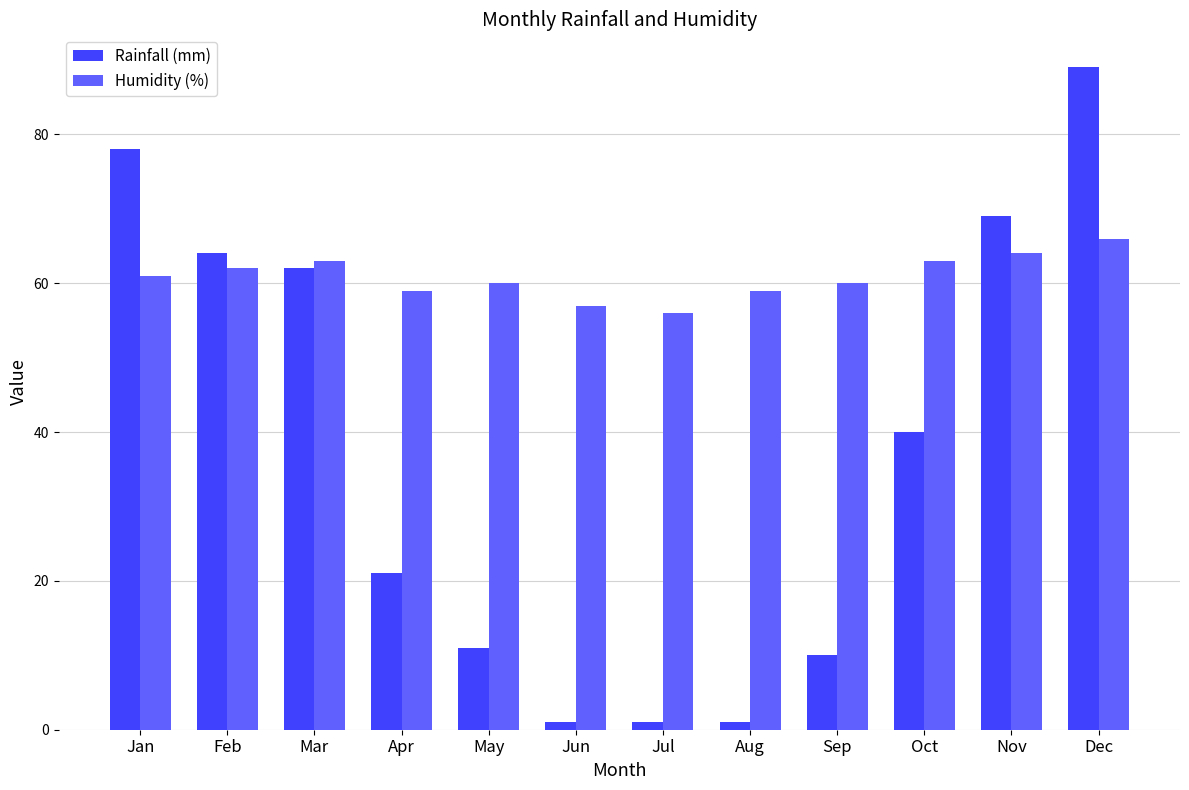

Reading left to right, what are all the values shown in this chart?

Rainfall (mm): 78	64	62	21	11	1	1	1	10	40	69	89
Humidity (%): 61	62	63	59	60	57	56	59	60	63	64	66